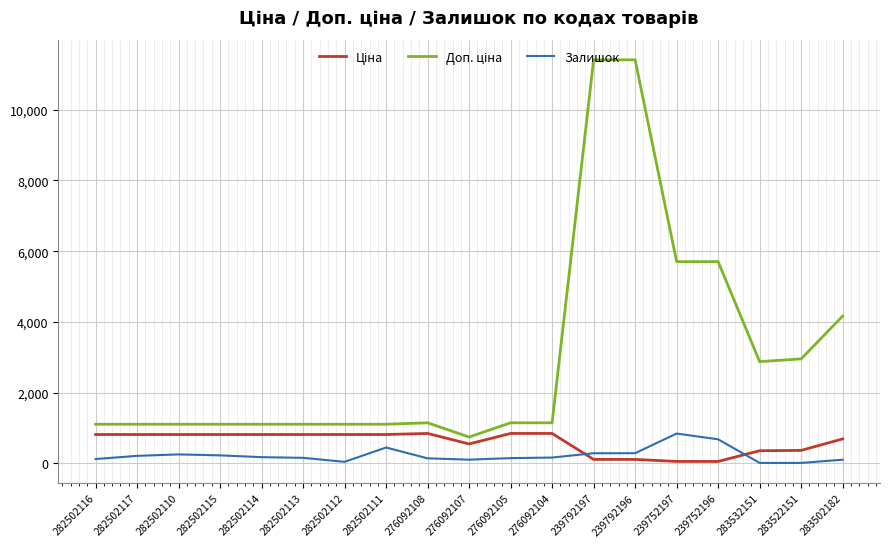

What is the difference between the maximum and minimum values in the Залишок series?

830.0